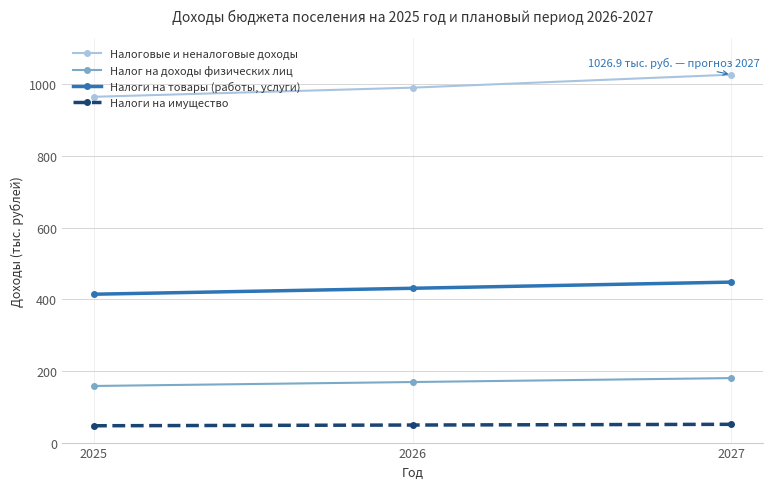

What is the minimum value for Налог на доходы физических лиц?

158.0